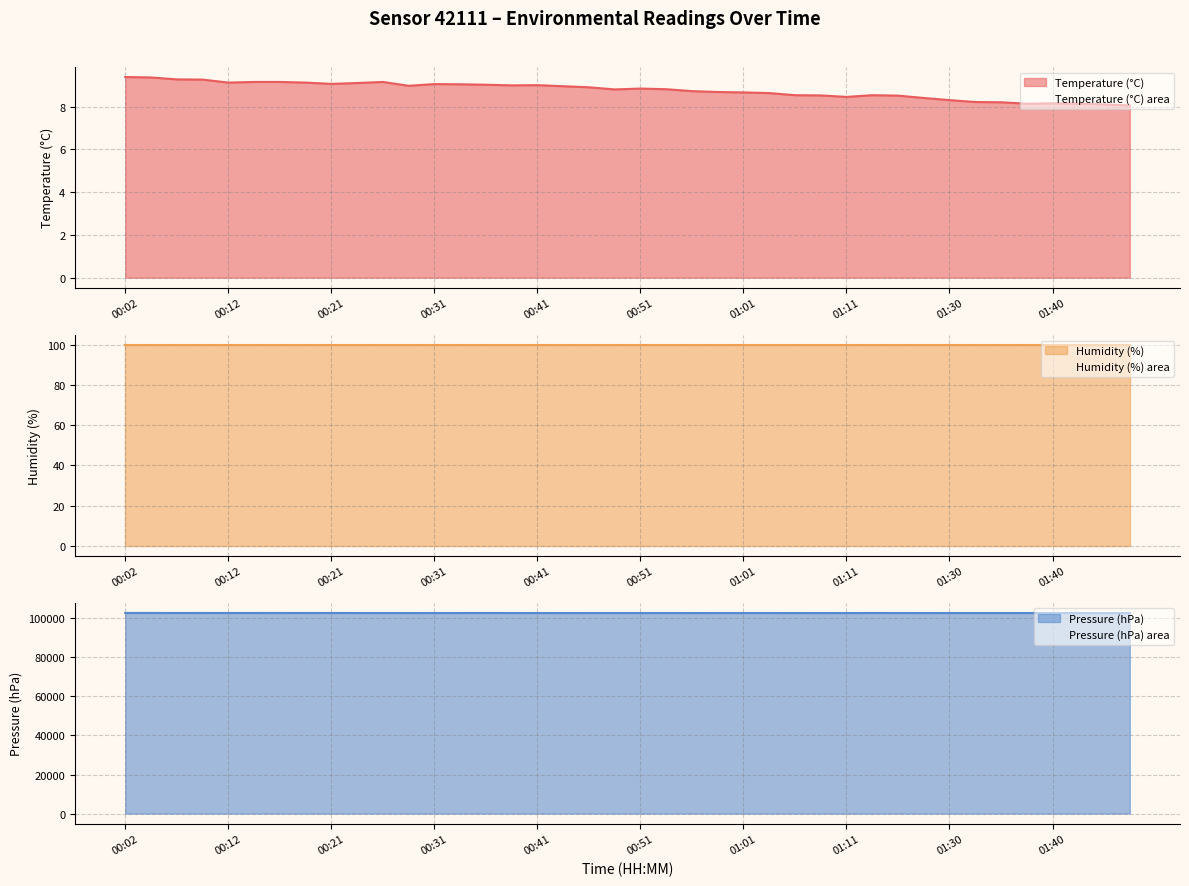

List the labels in order of Pressure (hPa) value, largest first.

00:04, 00:02, 00:16, 00:09, 00:14, 00:07, 00:19, 00:12, 00:21, 01:13, 00:36, 00:34, 00:26, 00:24, 00:53, 00:39, 01:01, 00:31, 00:58, 01:16, 00:49, 00:46, 01:08, 01:03, 00:44, 00:51, 01:22, 01:42, 01:35, 01:47, 01:33, 00:56, 01:30, 01:06, 00:41, 00:29, 01:37, 01:40, 01:11, 01:45